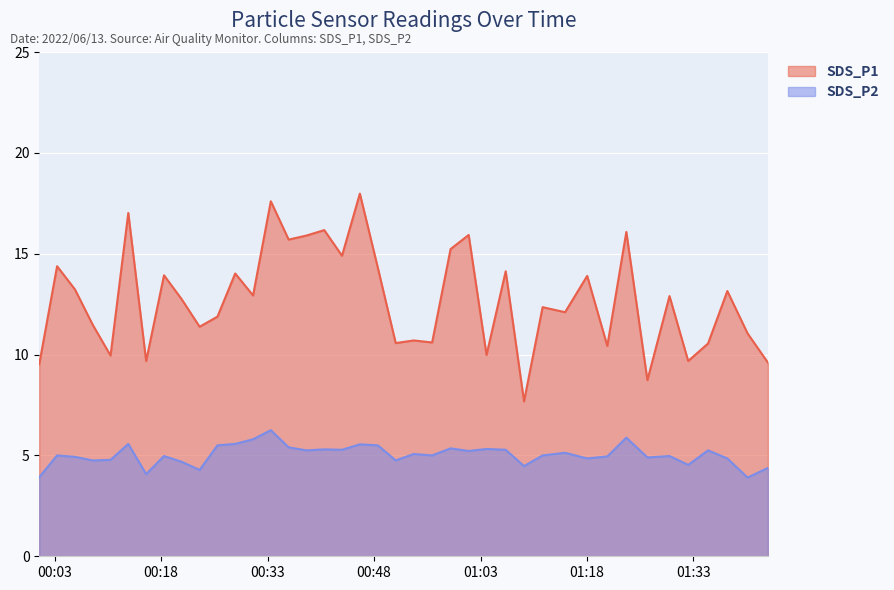

Which category has the lowest value across all series?

2022/06/13 01:40:38